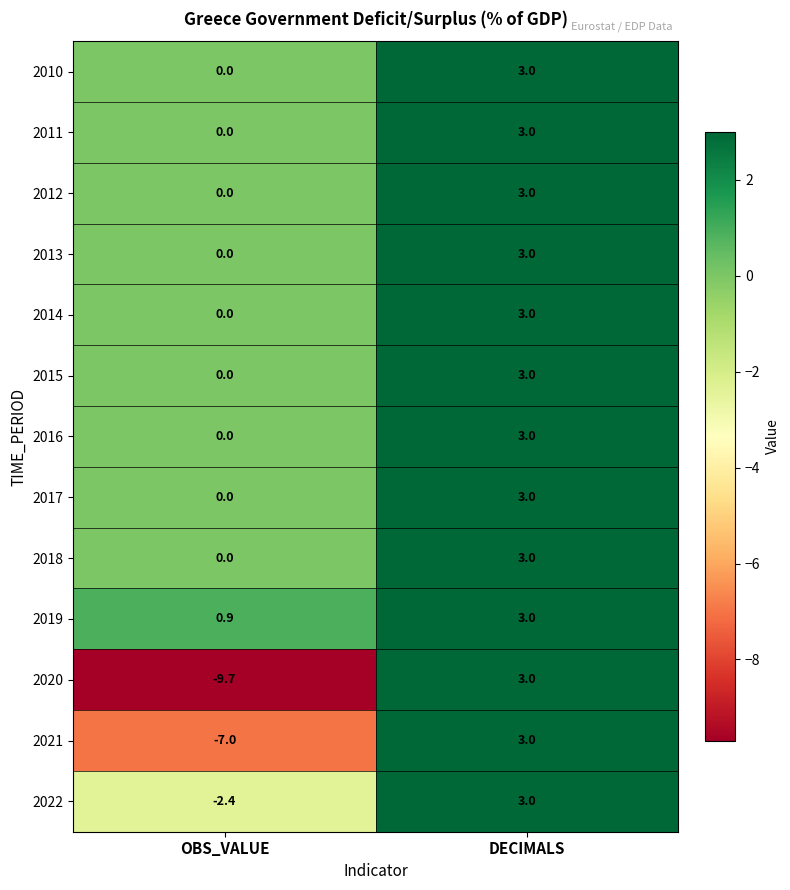

What is the difference between the maximum and minimum values in the 2022 series?

5.4